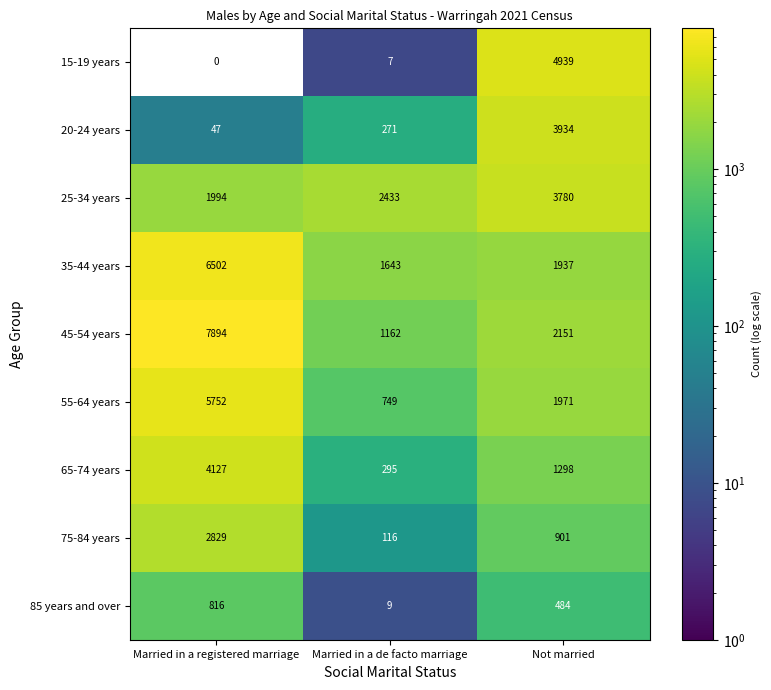

Which series has the largest total across all categories?

45-54 years